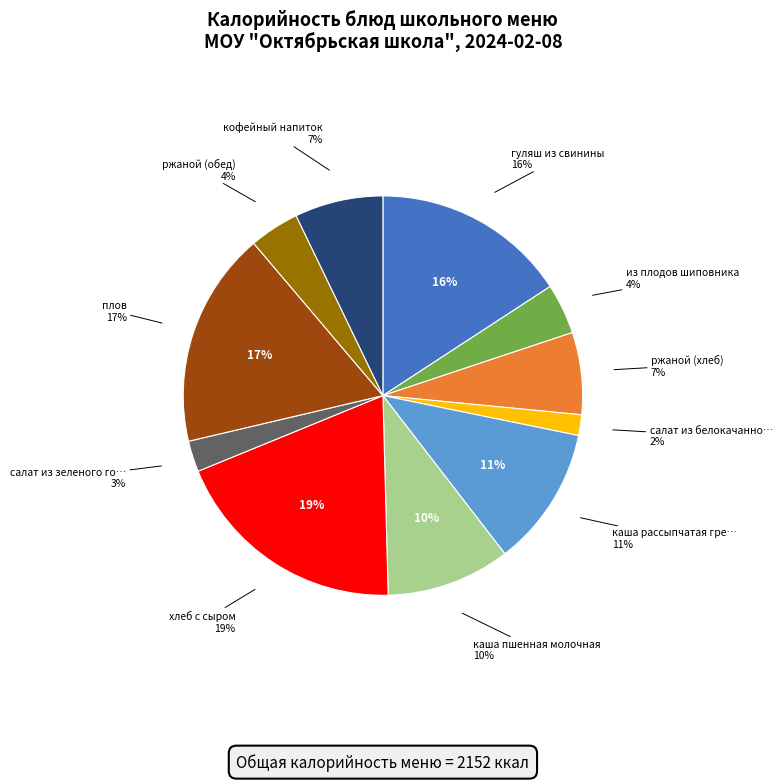

Combined, what portion of the pie is кофейный напиток and хлеб с сыром?

26.4%